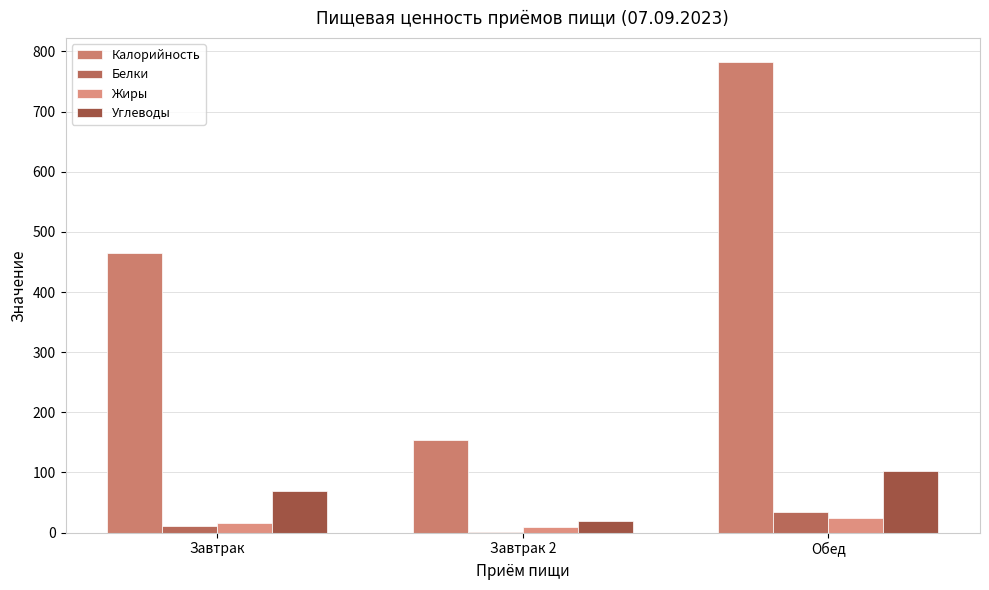

Are the bars grouped side by side (vs. stacked)?

Yes